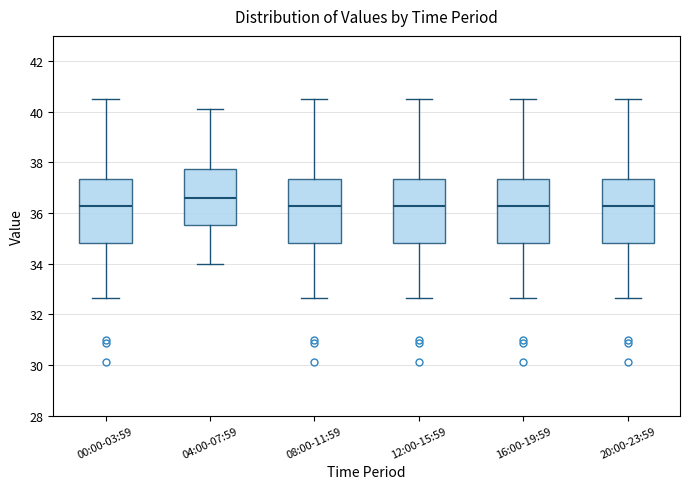

Where does the median line of the box for 12:00-15:59 sit on the y-axis? The values are not printed on the chart, so give them approximately, as read against the axis.

36.2